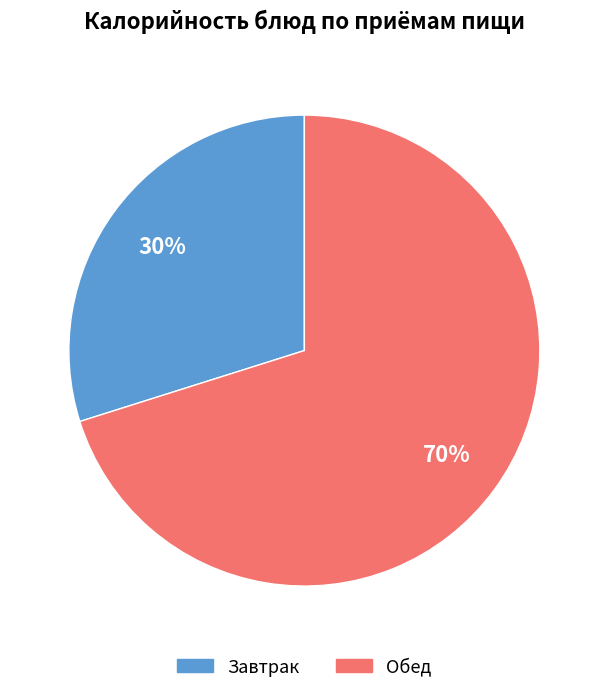

To the nearest percent, what is the difference between the largest and smallest slice percentages?

40%